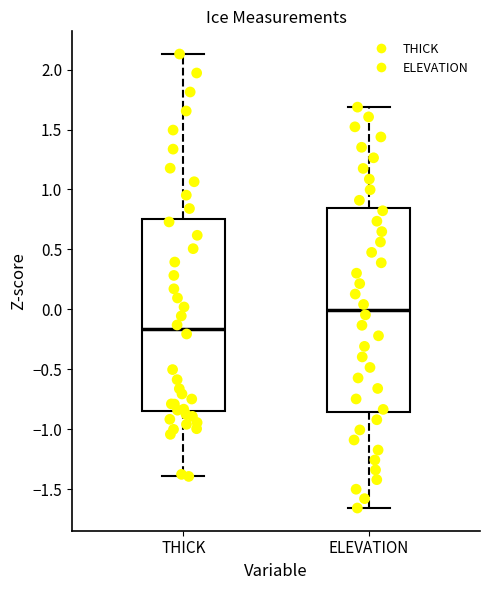

Reading left to right, transcribe this box plot: for each box, give where its median line is, the range the box spans, and where its two whiskers end, as read against the y-axis. The values are not printed on the chart, so give them approximately, as read against the axis.

THICK: median -0.15, box -0.85 to 0.75, whiskers -1.40 to 2.15
ELEVATION: median 0.00, box -0.85 to 0.85, whiskers -1.65 to 1.70